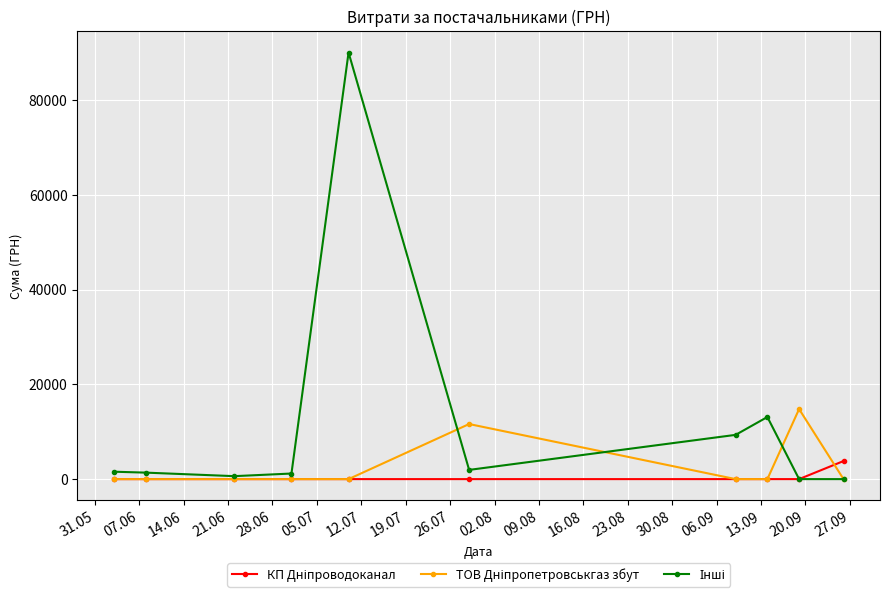

What is the maximum value shown in the chart?

90000.0